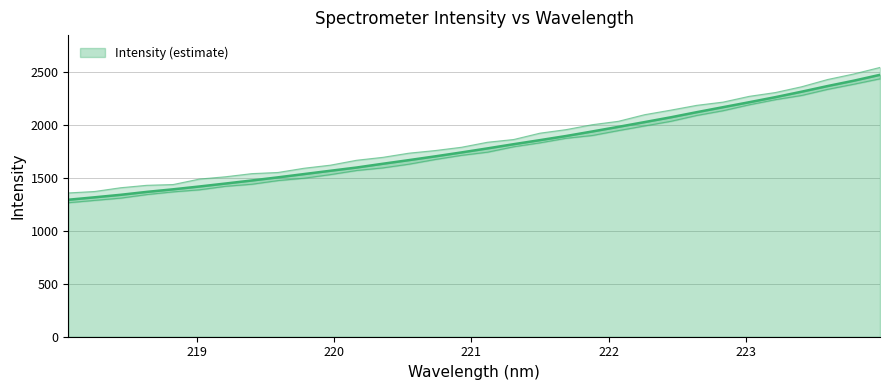

At which category does the chart reach its peak across all series?

223.9802